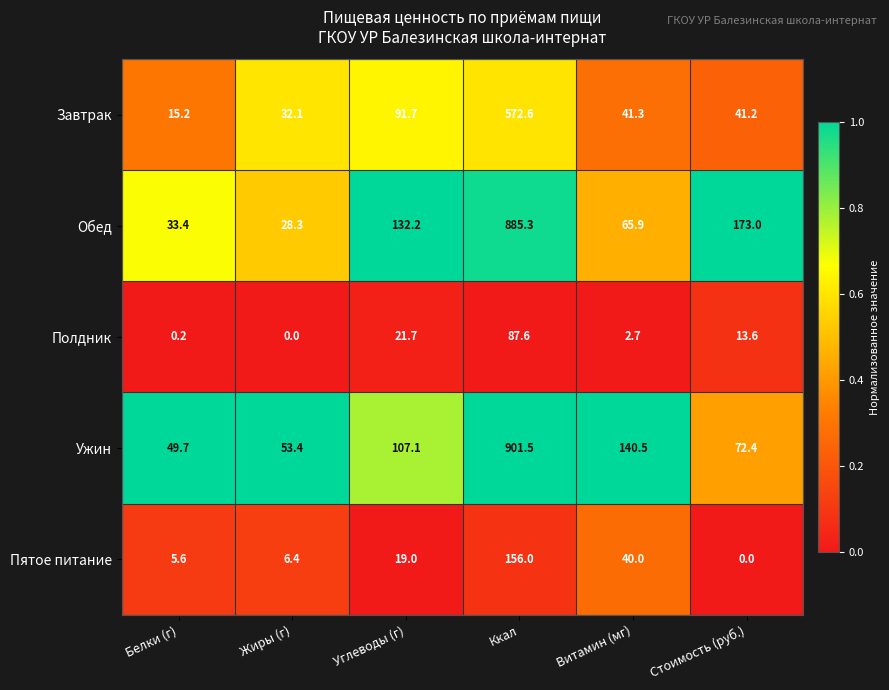

What is the maximum value shown in the chart?

901.5